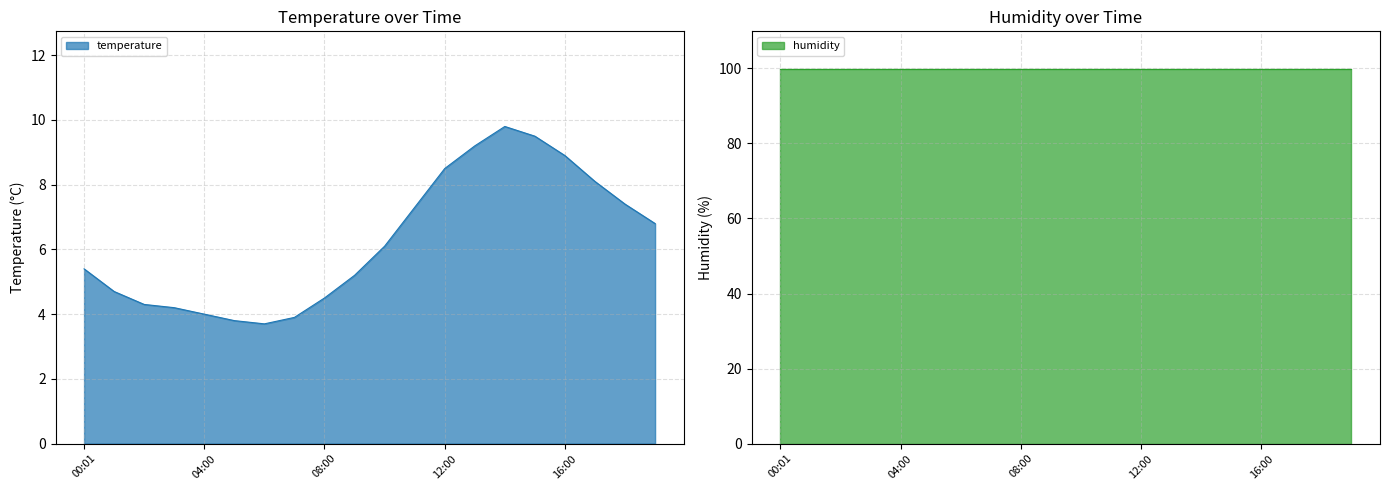

What is the value of the 16th point from the left?

9.5